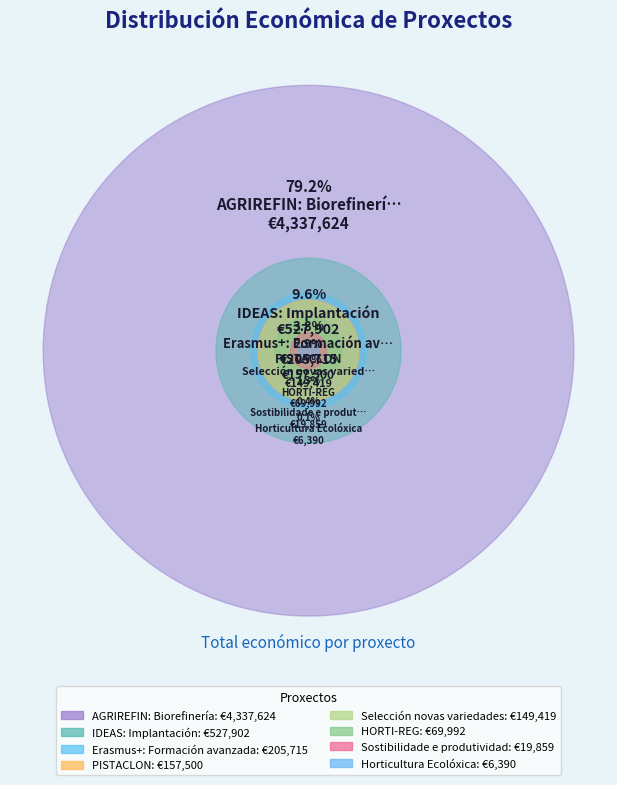

Is there any slice that represents more than half of the pie?

Yes